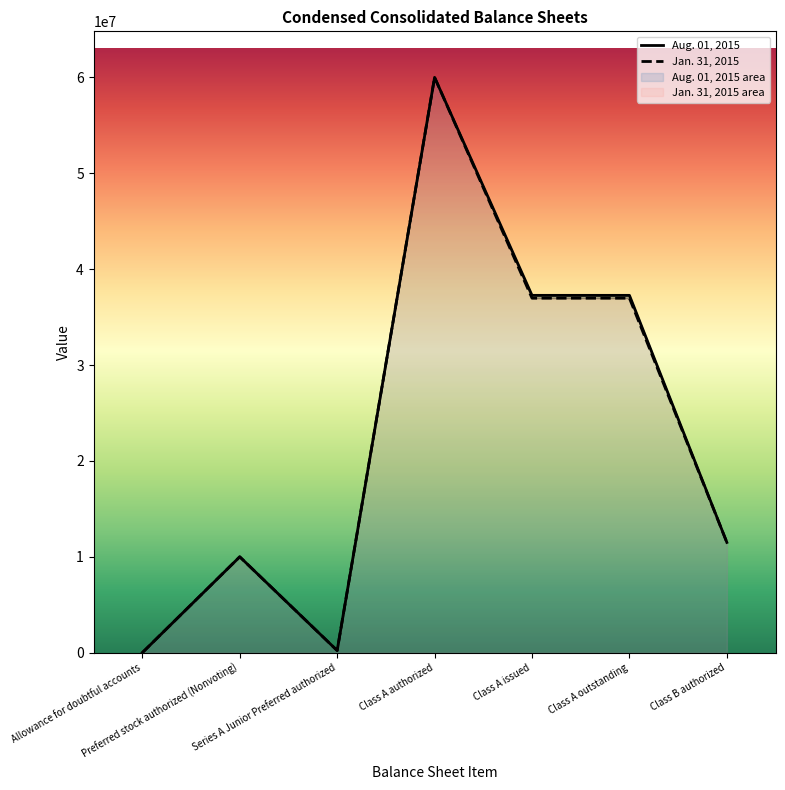

Reading left to right, extract all data points from this chart.

Aug. 01, 2015: Allowance for doubtful accounts=3228	Preferred stock authorized (Nonvoting)=10000000	Series A Junior Preferred authorized=224594	Class A authorized=60000000	Class A issued=37265456	Class A outstanding=37265456	Class B authorized=11500000
Jan. 31, 2015: Allowance for doubtful accounts=2404	Preferred stock authorized (Nonvoting)=10000000	Series A Junior Preferred authorized=224594	Class A authorized=60000000	Class A issued=36969268	Class A outstanding=36969268	Class B authorized=11500000